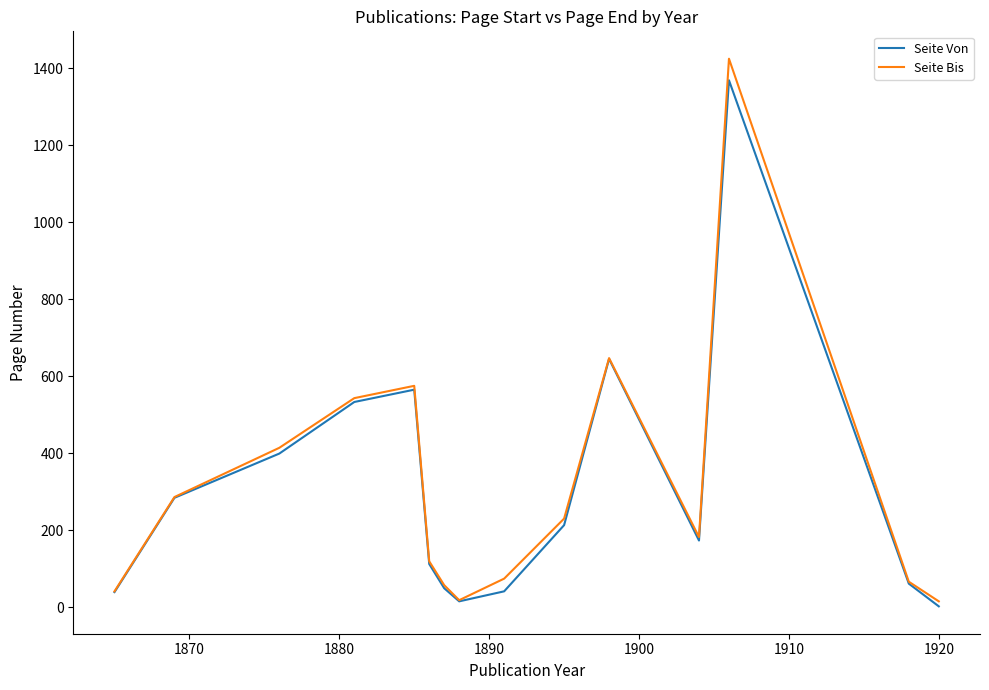

List the series in order of their peak value, lowest first.

Seite Von, Seite Bis